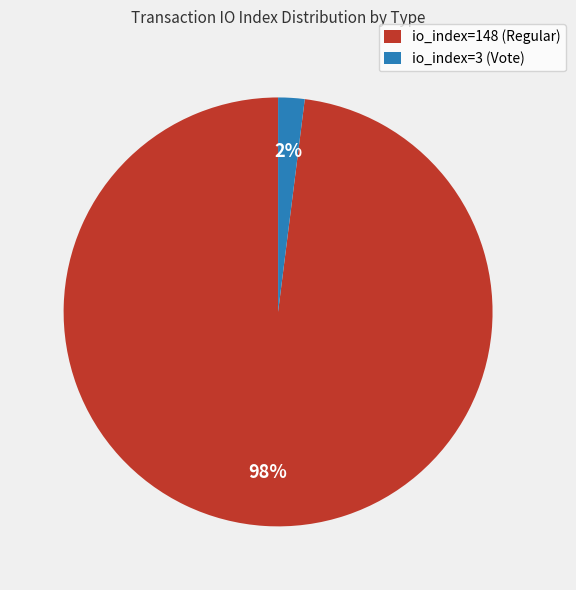

To the nearest percent, what is the combined percentage of io_index=3 (Vote) and io_index=148 (Regular)?

100%